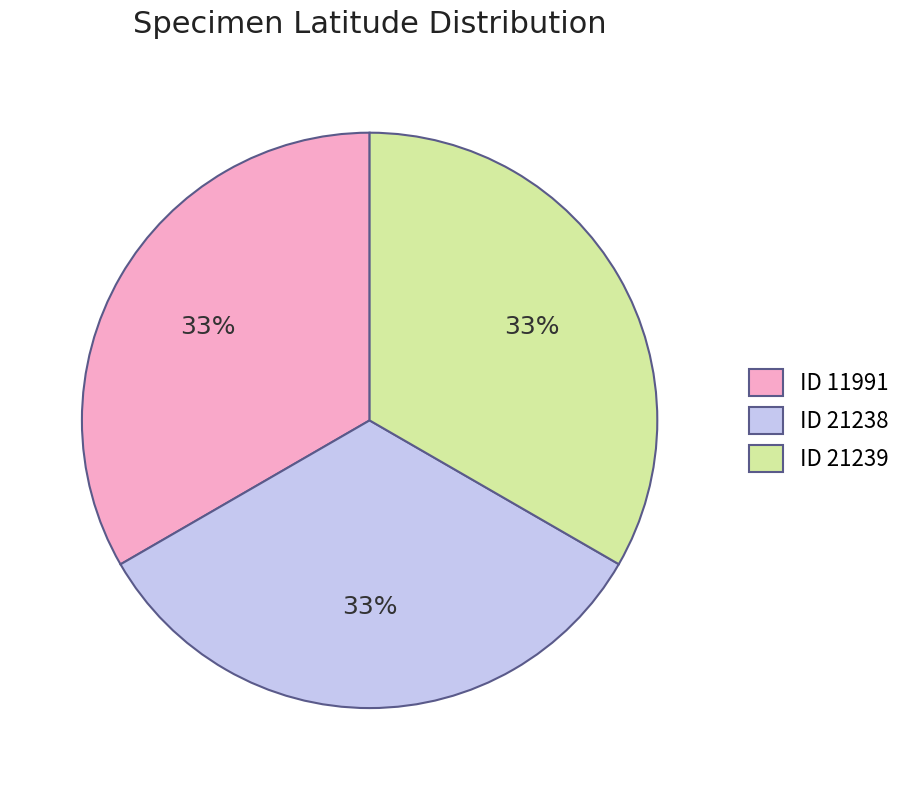

Is there any slice that represents more than half of the pie?

No